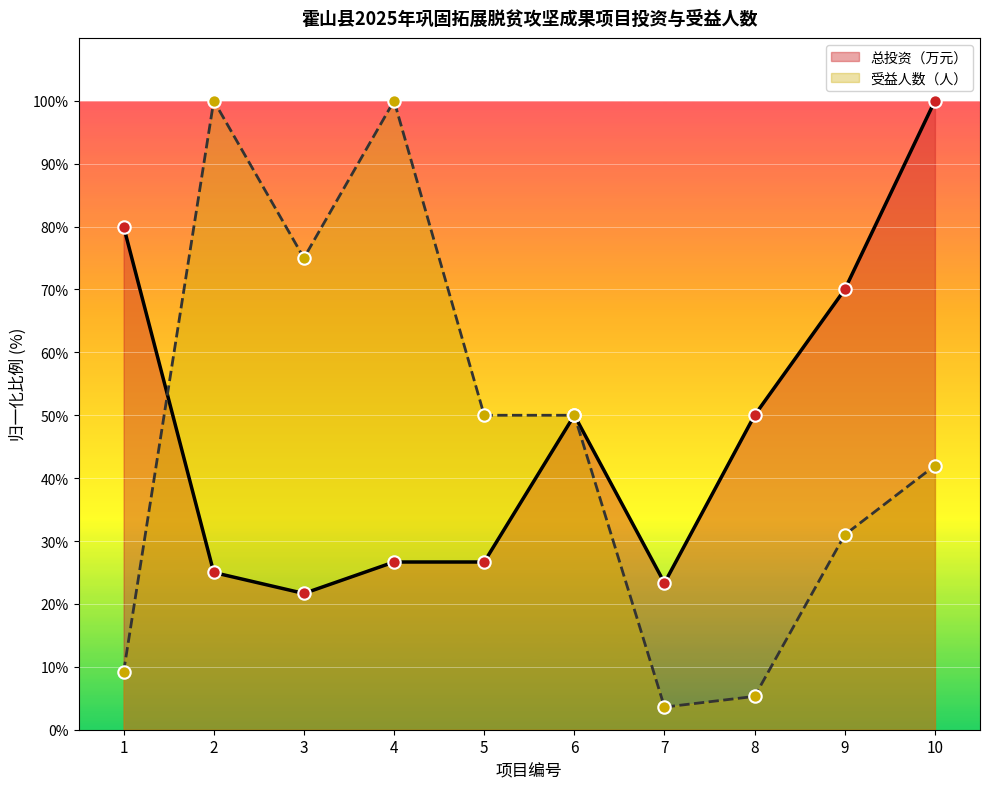

Which series has the largest total across all categories?

总投资（万元）